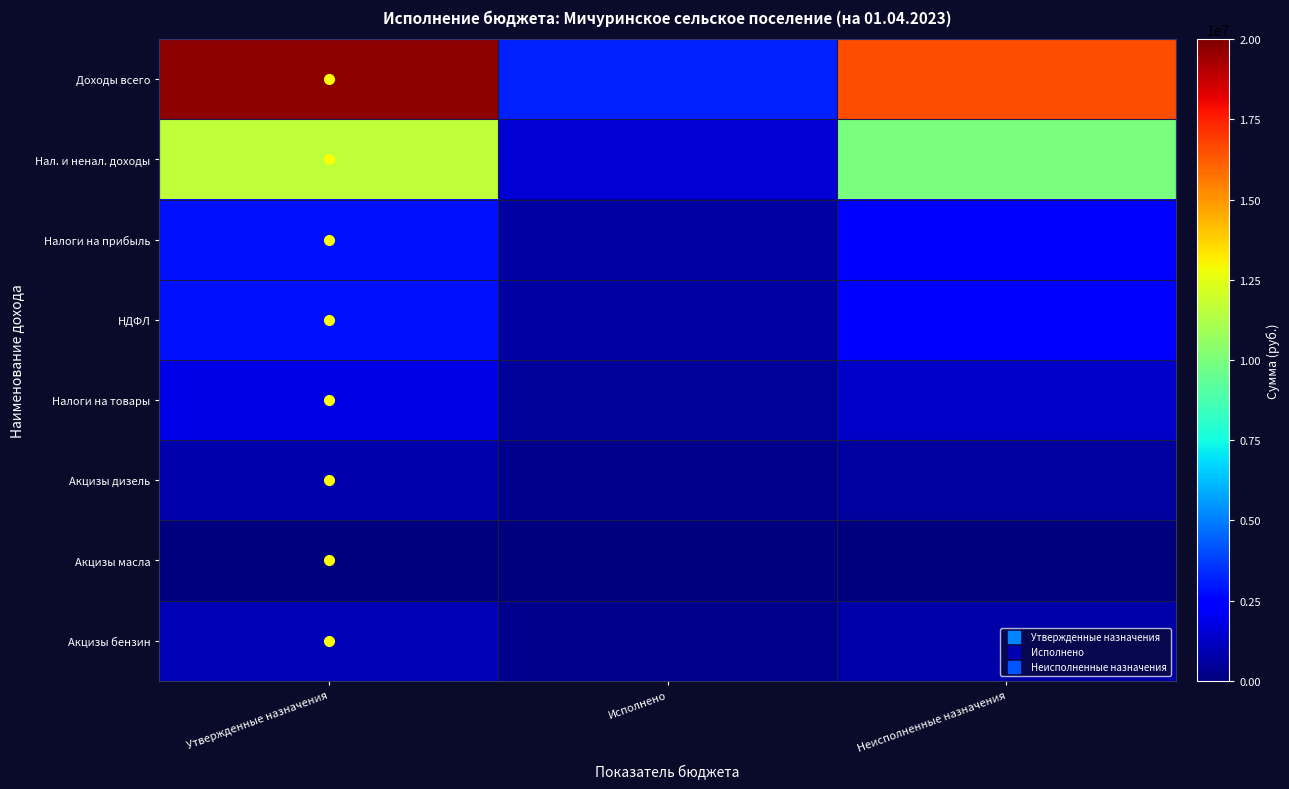

List the series in order of their peak value, lowest first.

Акцизы масла, Акцизы дизель, Акцизы бензин, Налоги на товары, Налоги на прибыль, НДФЛ, Нал. и ненал. доходы, Доходы всего